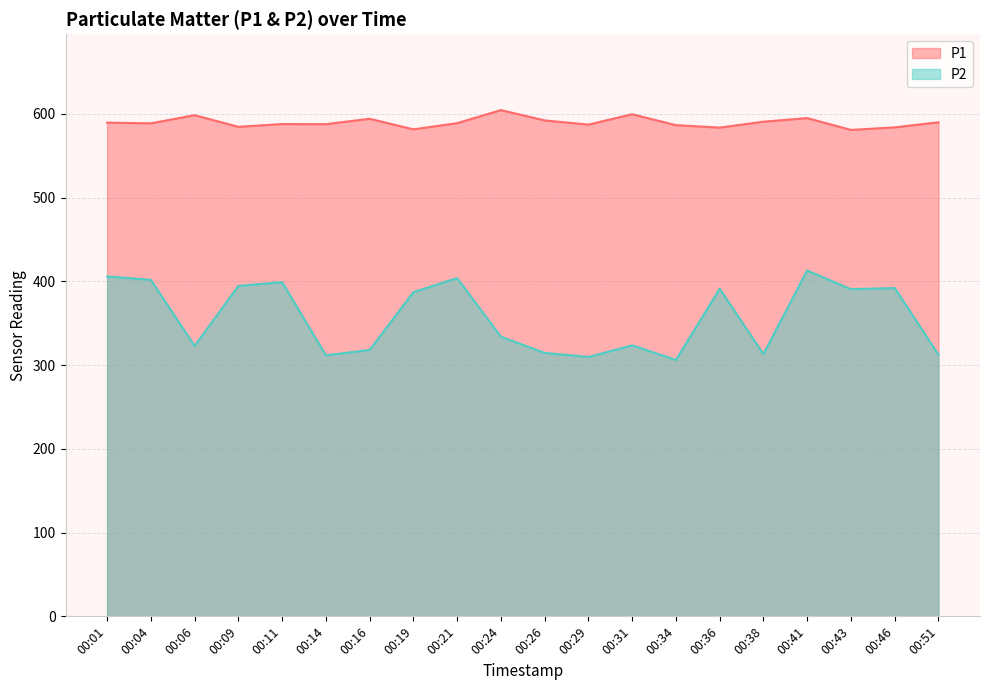

What is the value of the P1 point at the 19th from the left?

583.8